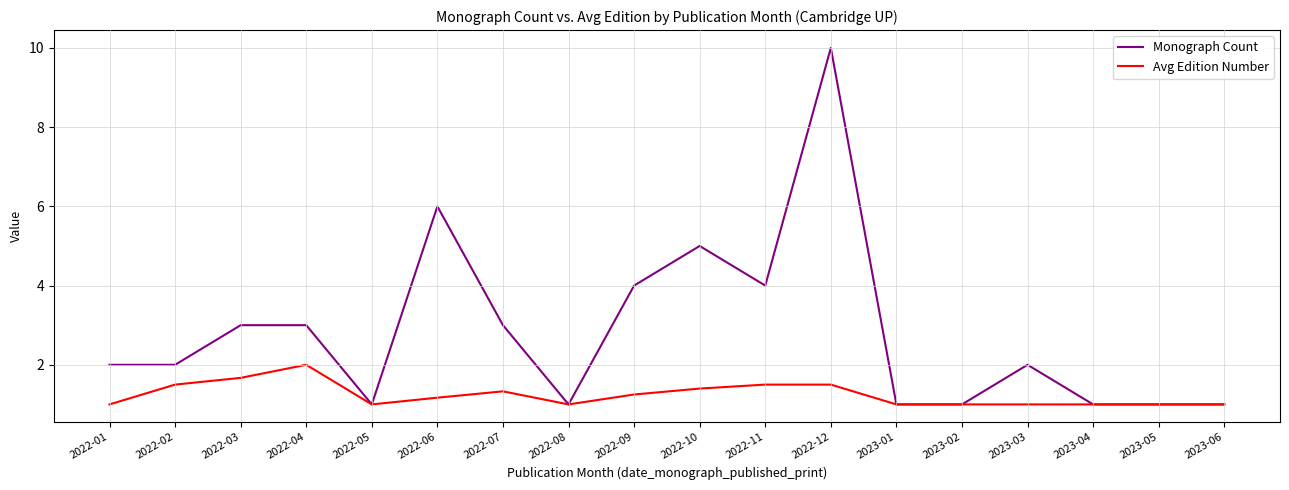

The Avg Edition Number series shows 0.7 at 2023-01. True or false?

False